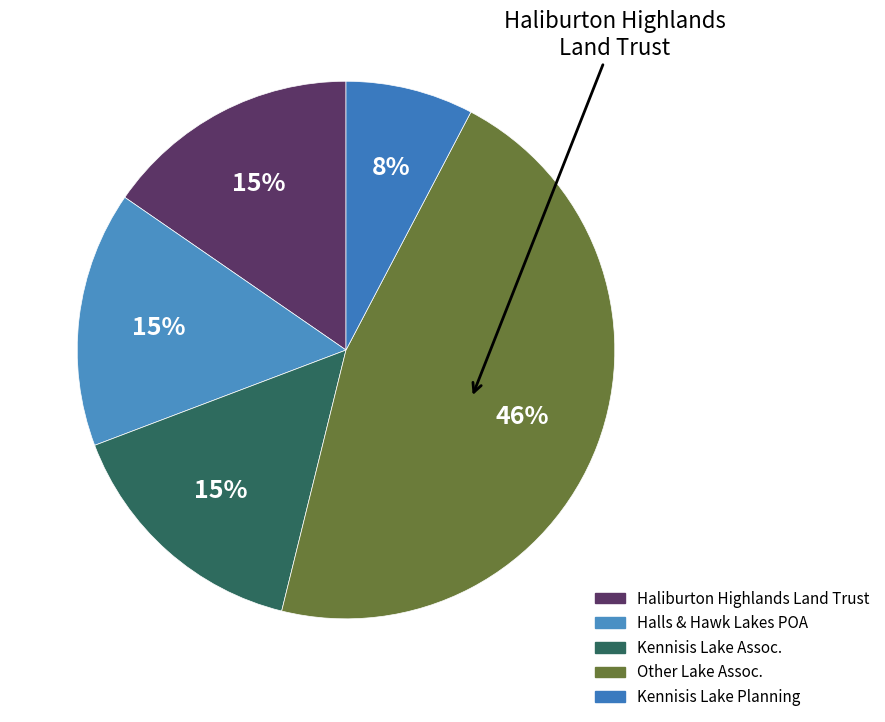

How many slices are in this pie chart?

5